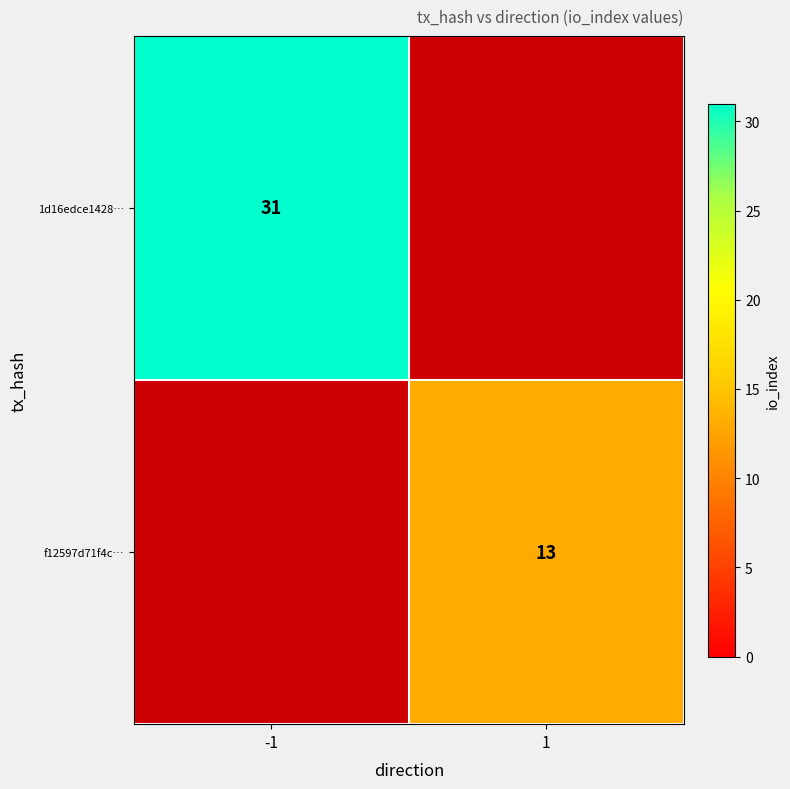

Is the value of 1d16edce1428… at -1 greater than the value of f12597d71f4c… at 1?

Yes